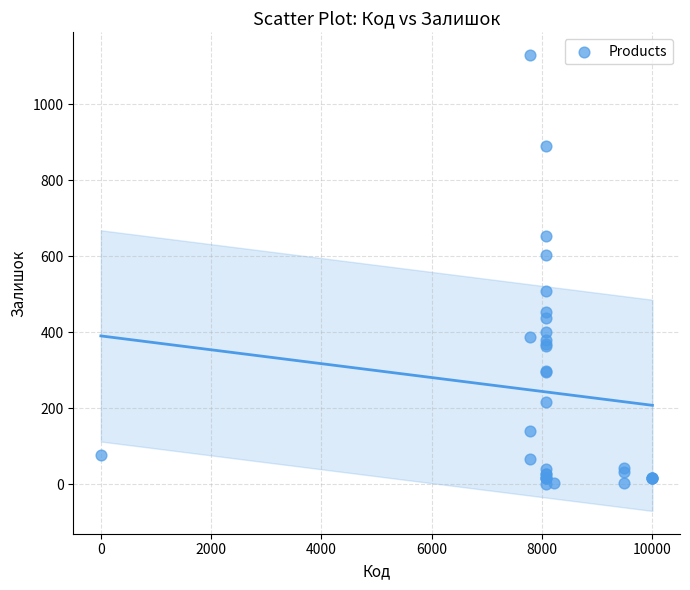

What Y value in the scatter plot is closest to 565?

604